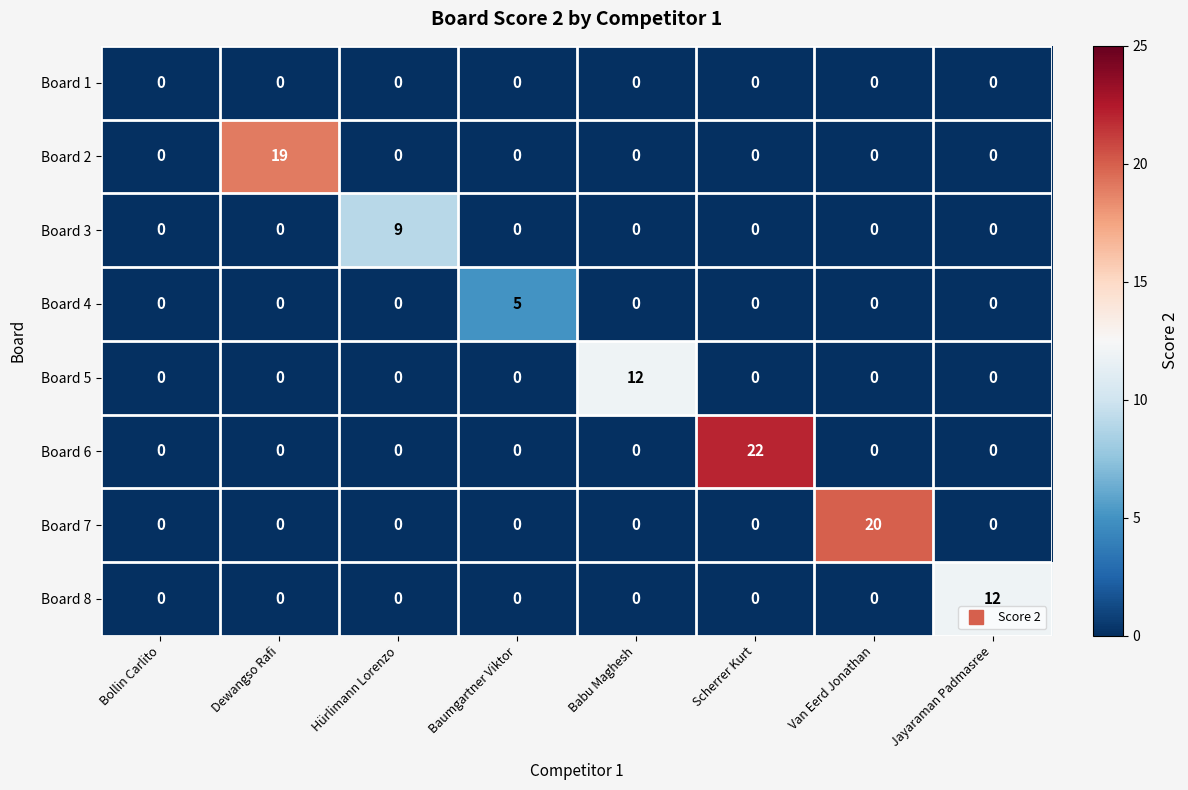

Which category has the highest value across all series?

Scherrer Kurt